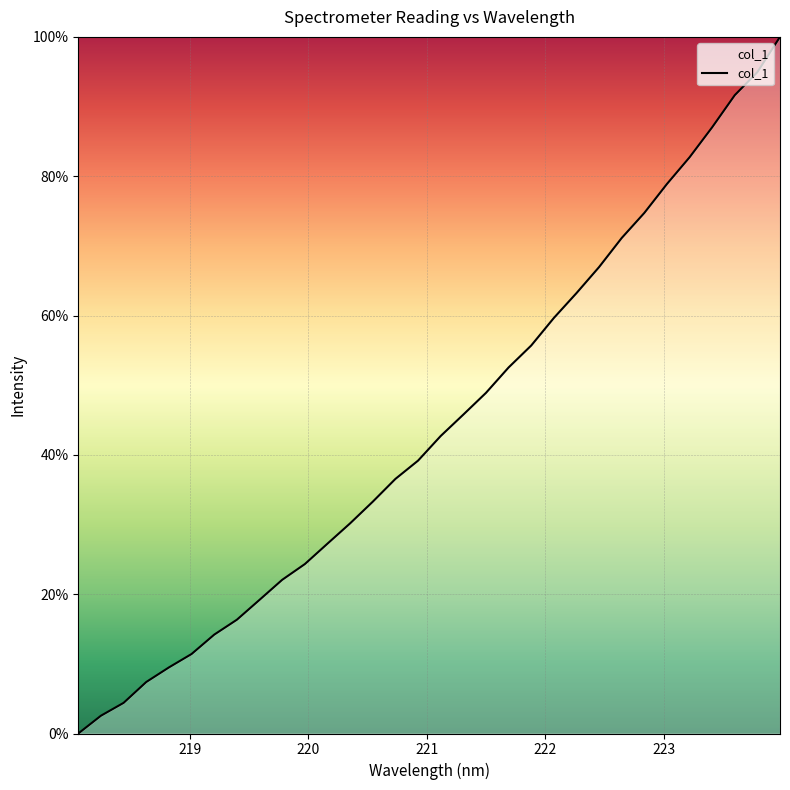

What is the maximum value shown in the chart?

100.0